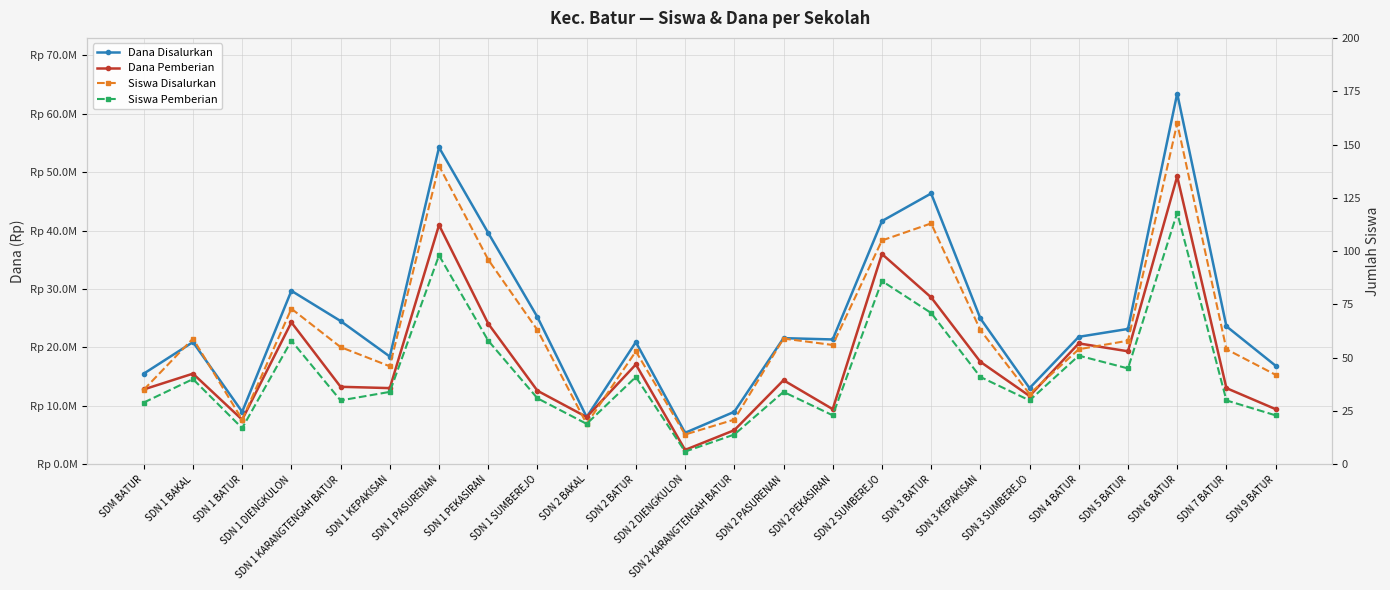

At which label does Dana Pemberian reach its minimum?

SDN 2 DIENGKULON